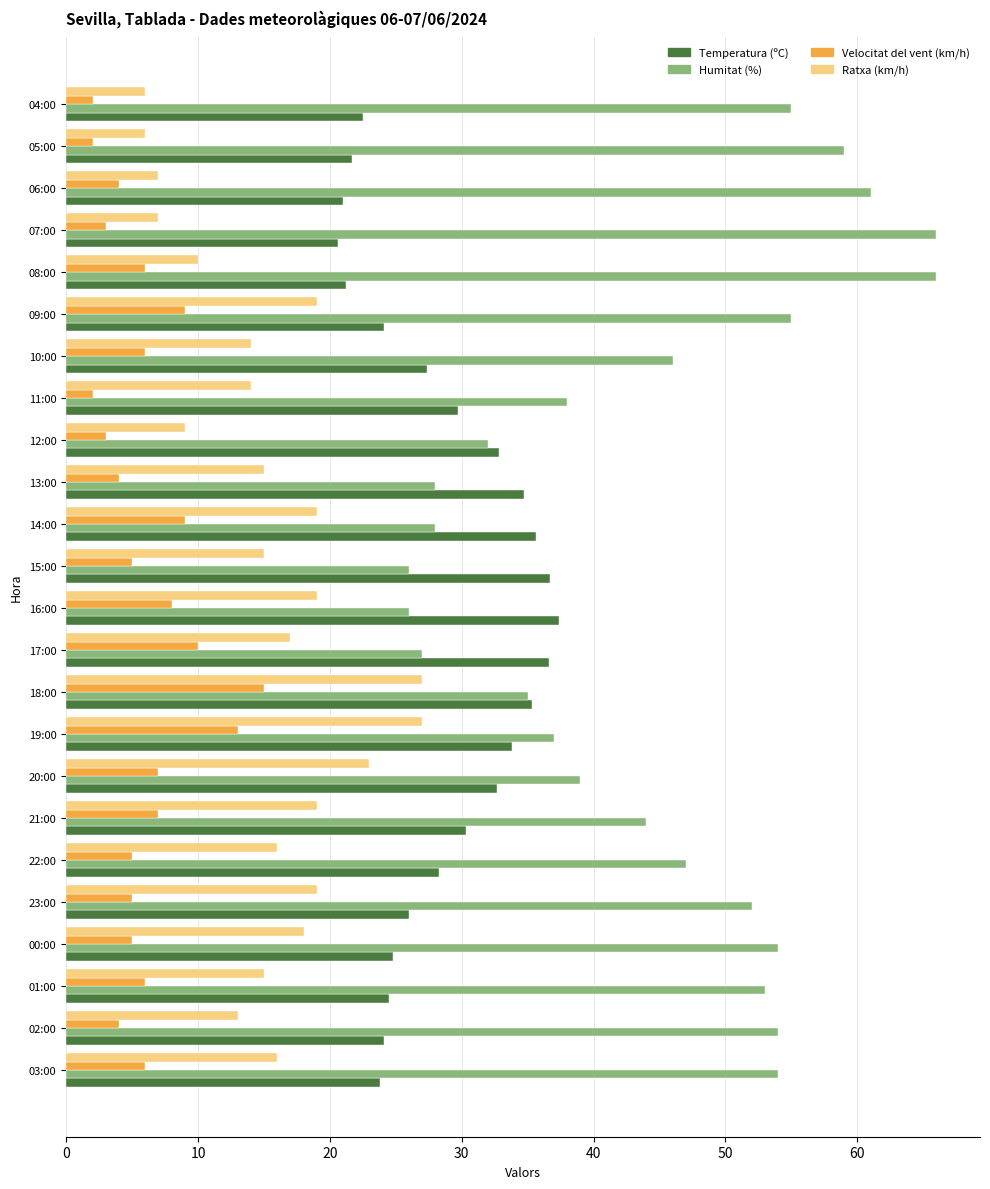

At how many categories does at least one series exceed 21?

24